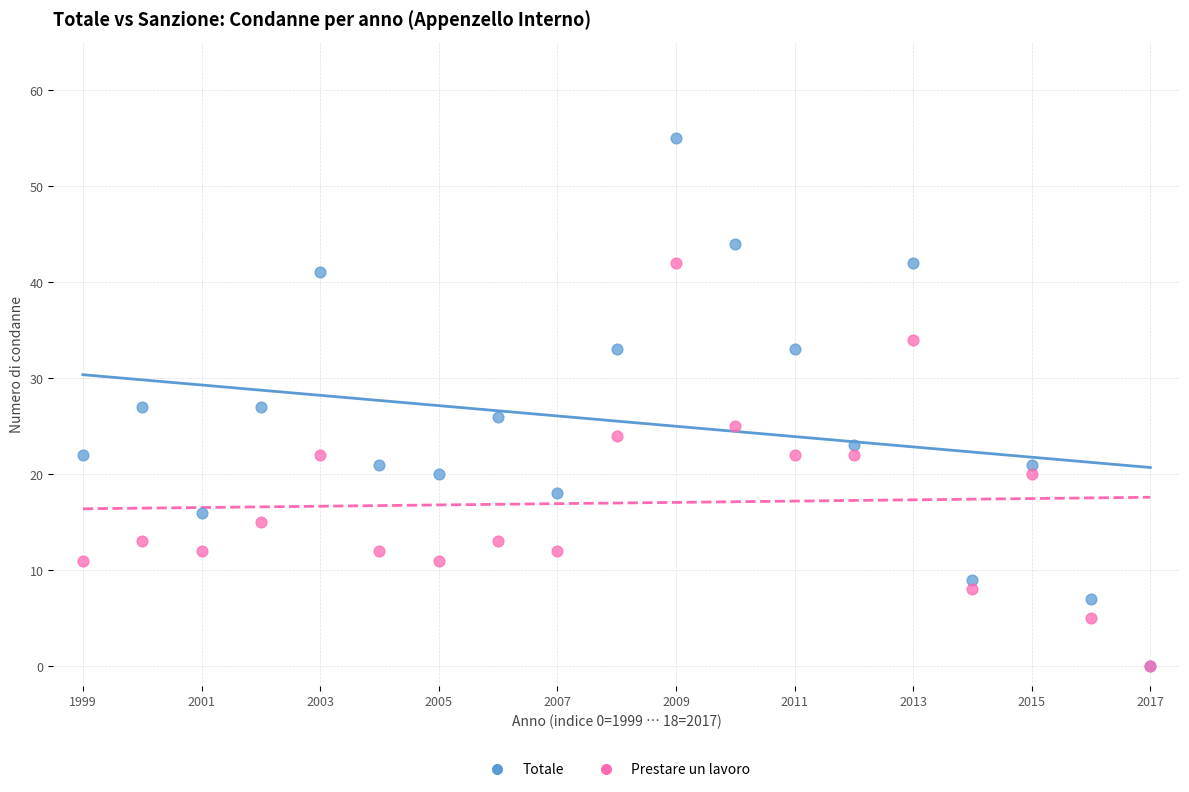

What are all the series names shown in the legend?

Totale, Prestare un lavoro